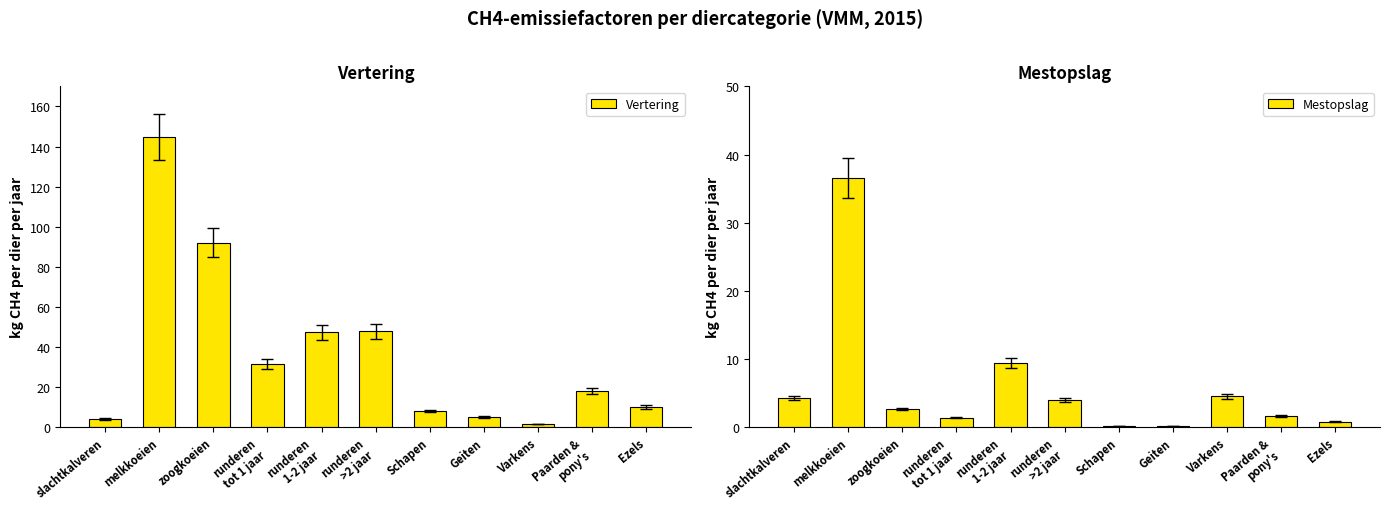

How many groups of bars are there?

11